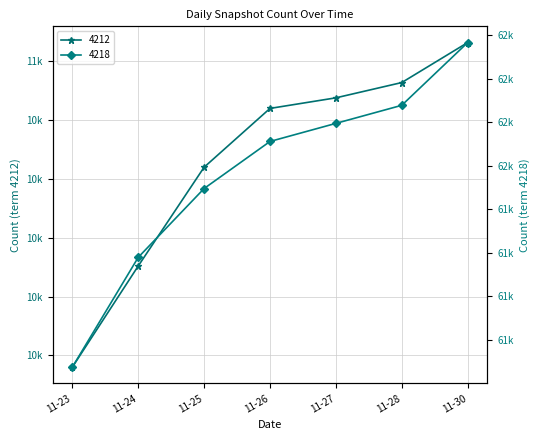

What is the value of the 4218 point at the 1st from the left?

61075